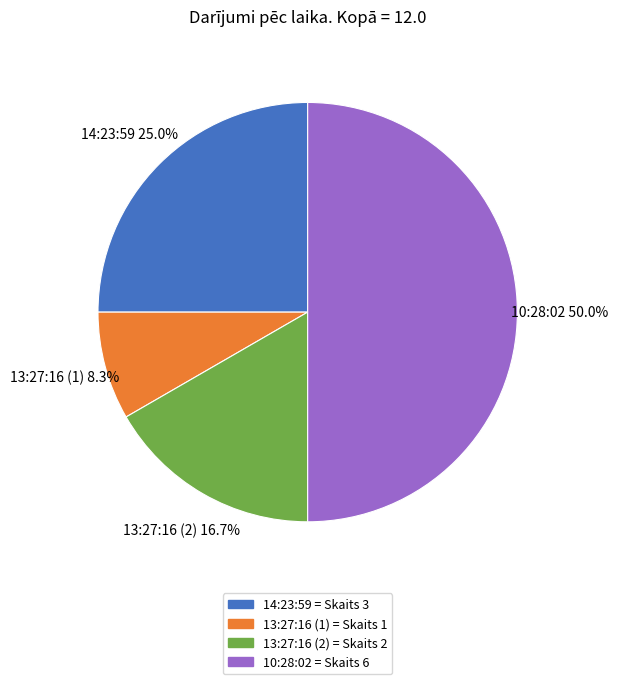

To the nearest percent, what percentage of the pie is 13:27:16 (2)?

17%